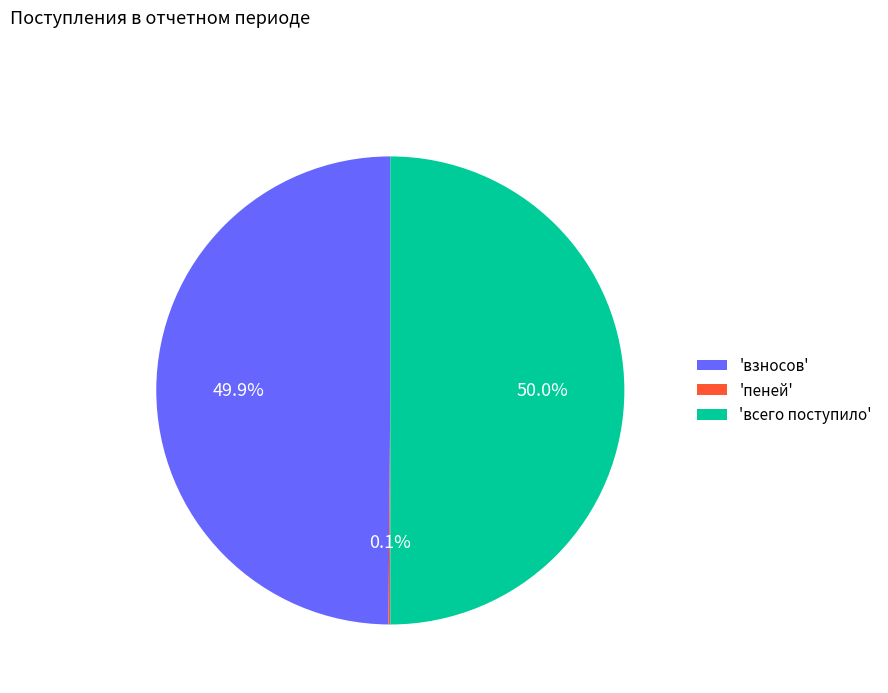

How much of the chart is everything except 'всего поступило'?

50.0%